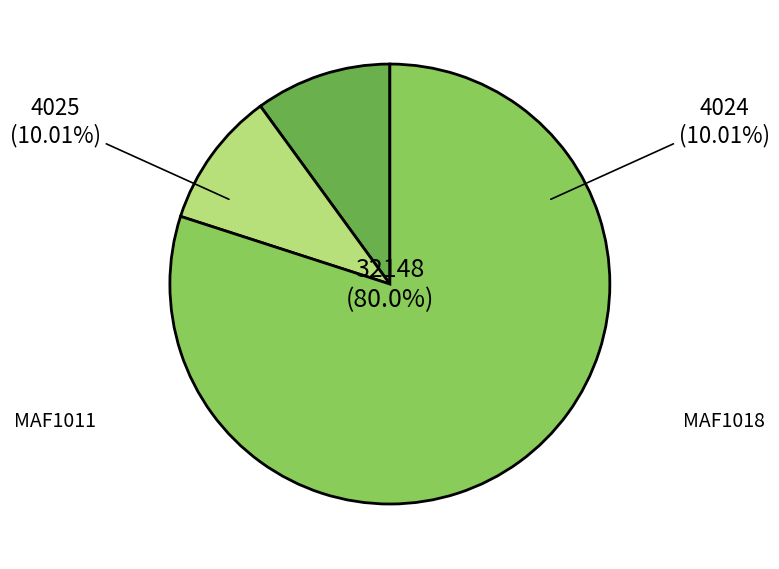

What is the largest slice in the pie chart?

MAF1011